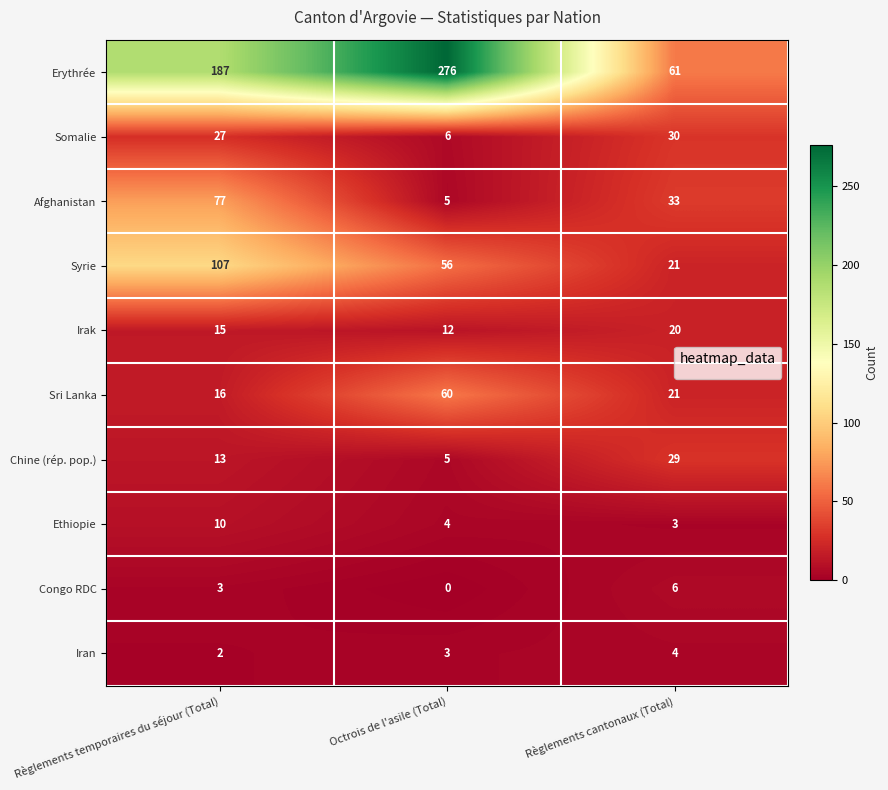

Which series has the largest range (max minus min)?

Erythrée